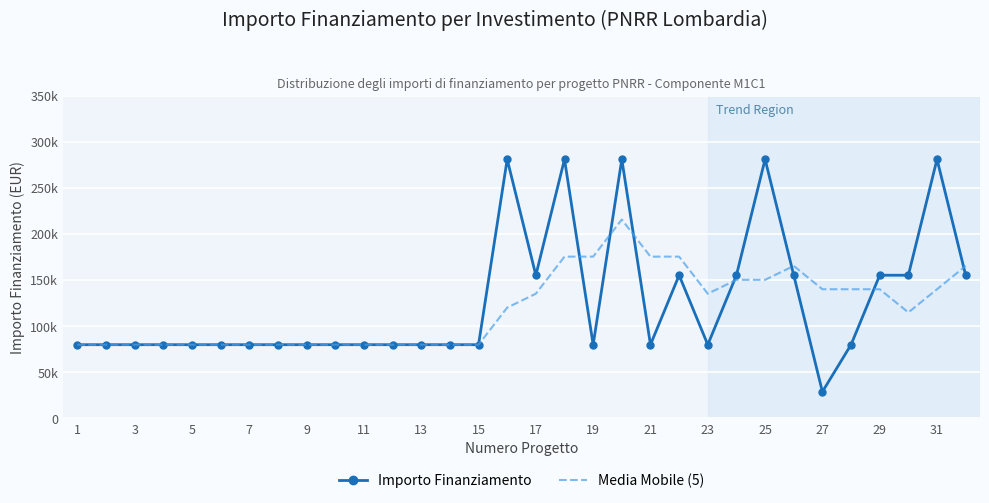

What are all the series names shown in the legend?

Importo Finanziamento, Media Mobile (5)